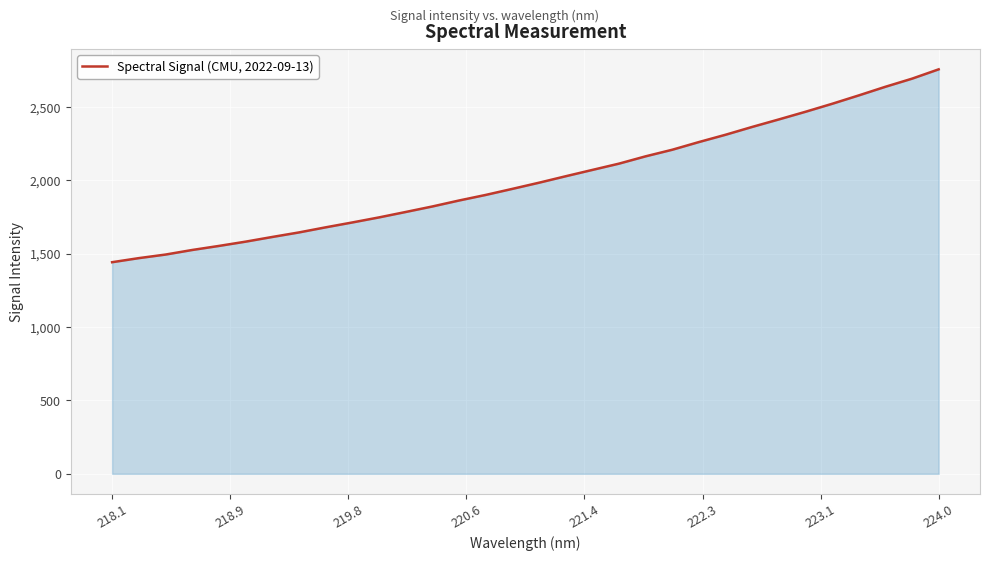

How many values are below 1983?

16